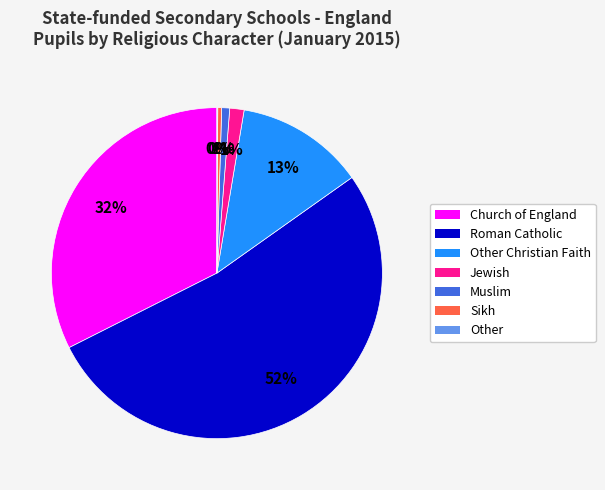

To the nearest percent, what portion does Church of England represent?

32%